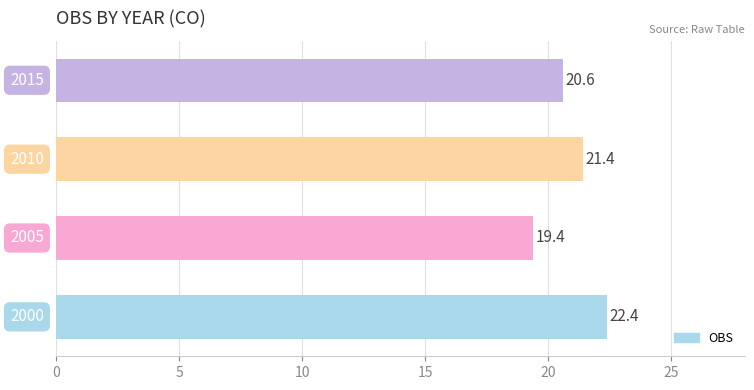

How many distinct data groups are displayed?

1